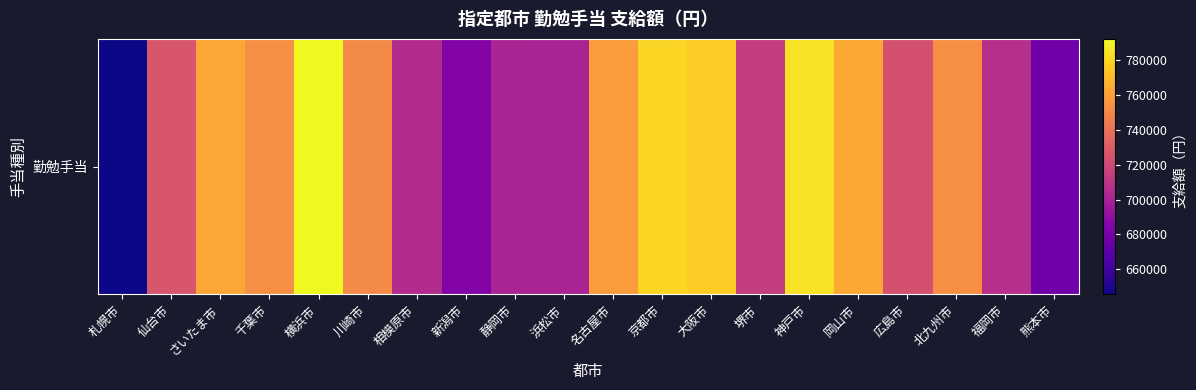

How many data points are less than 751100?

10